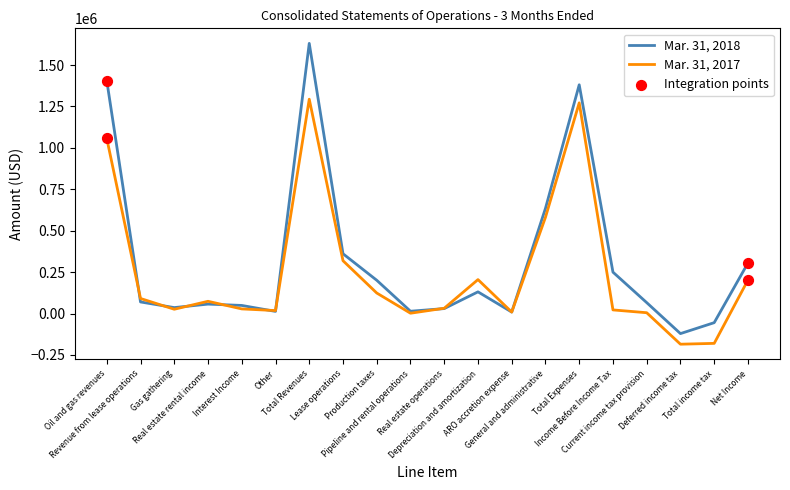

Which series has the widest spread of values?

Mar. 31, 2018